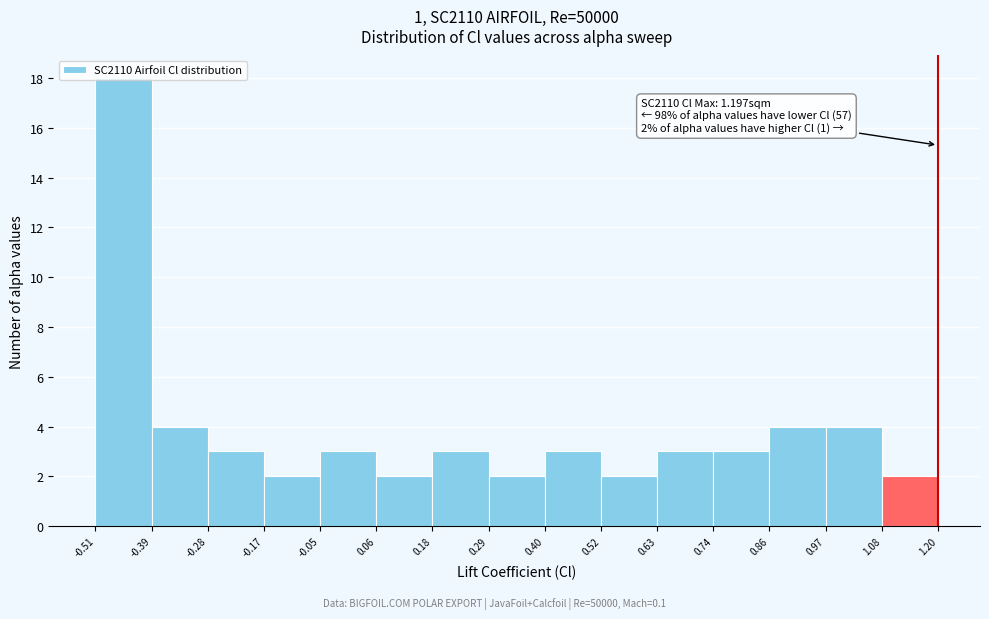

Which range on the x-axis has the tallest bar?

-0.51 to -0.39